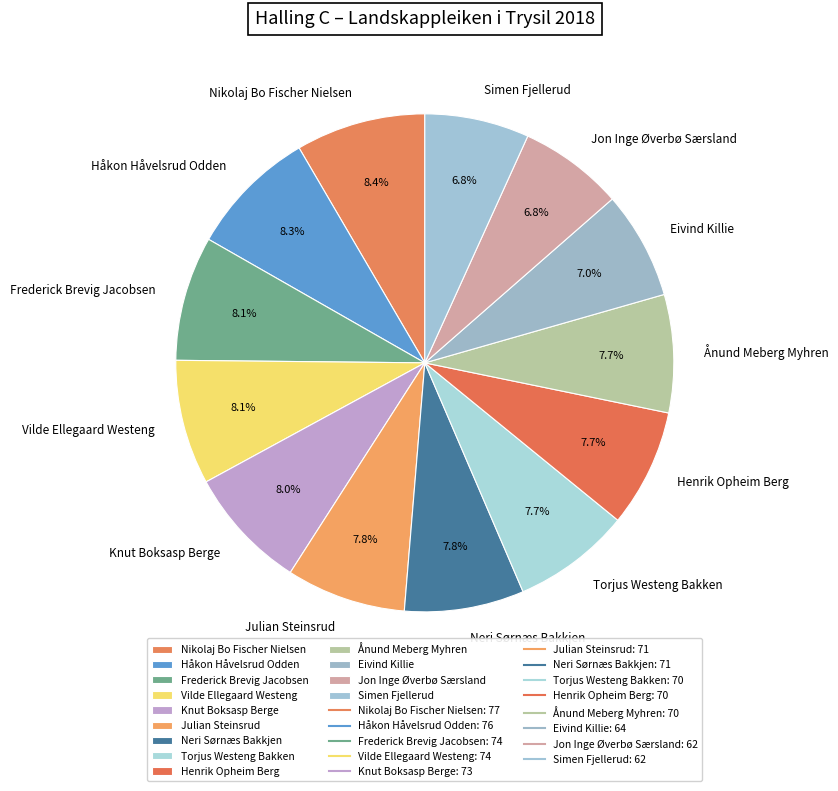

What is the ratio of the value at Julian Steinsrud to the value at Eivind Killie?

1.1